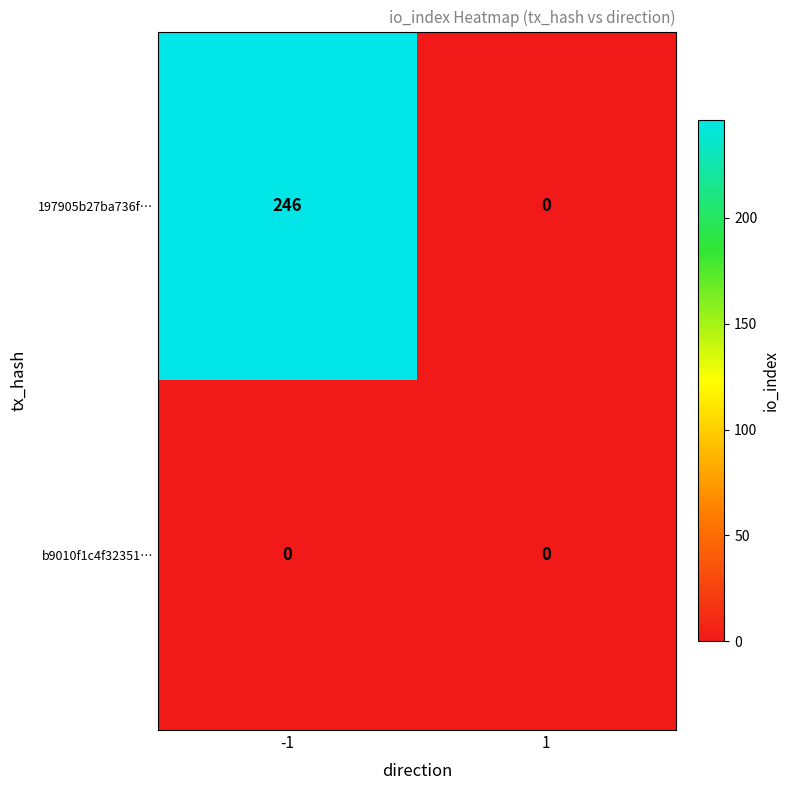

What is the difference between the highest and lowest values at -1?

246